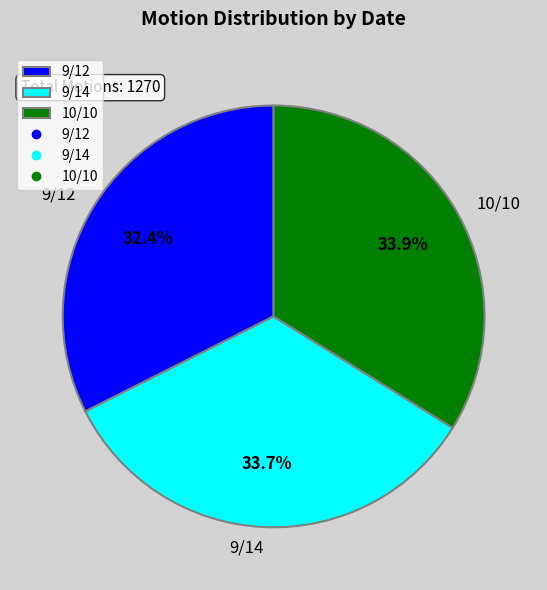

Is the sum of 10/10 and 9/12 greater than half?

Yes